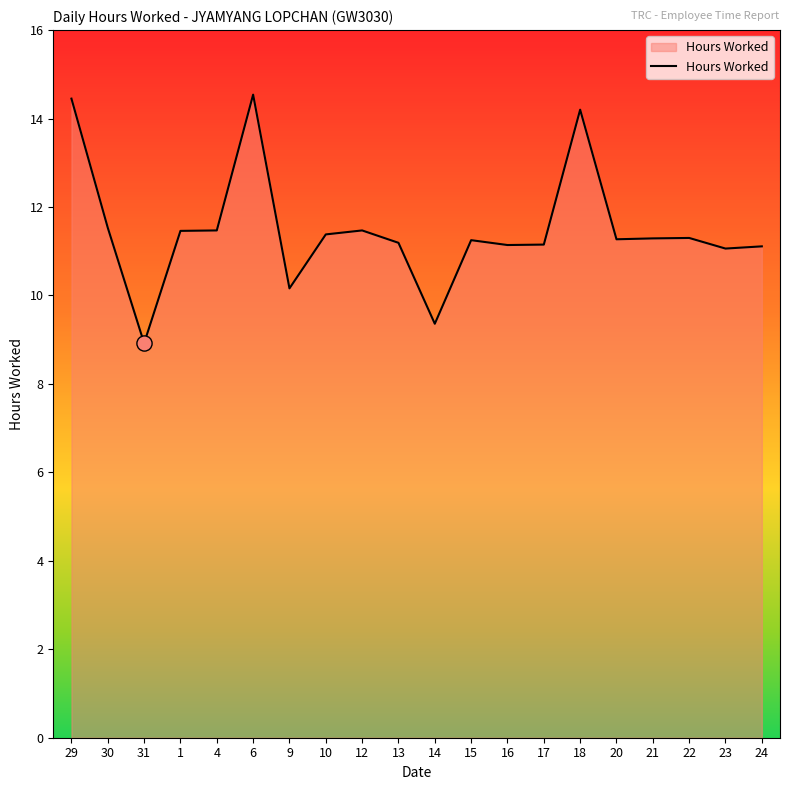

Between 20 and 23, which is larger?

20